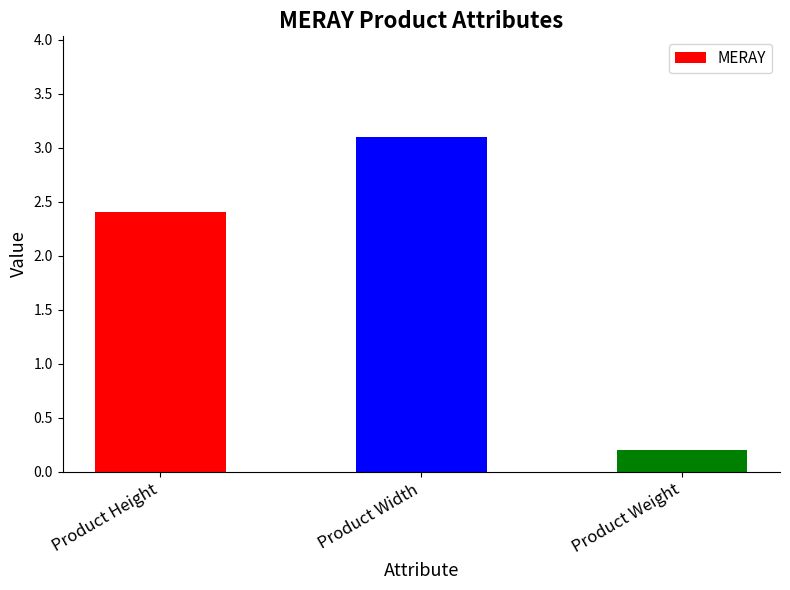

Reading left to right, list all the values displayed in this chart.

Product Height=2.4	Product Width=3.1	Product Weight=0.2